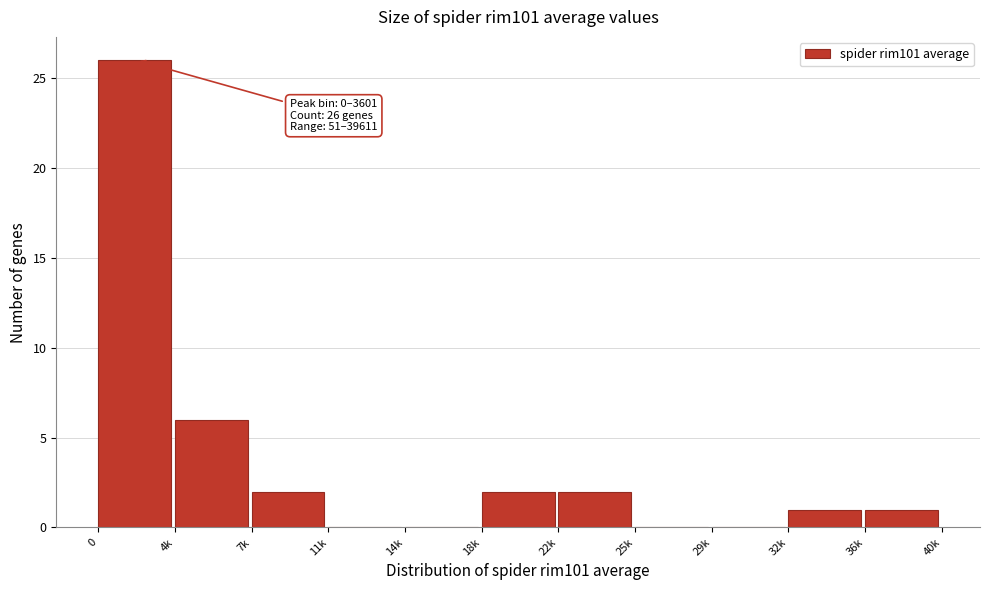

Reading left to right, extract all data points from this chart.

0=26	4k=6	7k=2	11k=0	14k=0	18k=2	22k=2	25k=0	29k=0	32k=1	36k=1